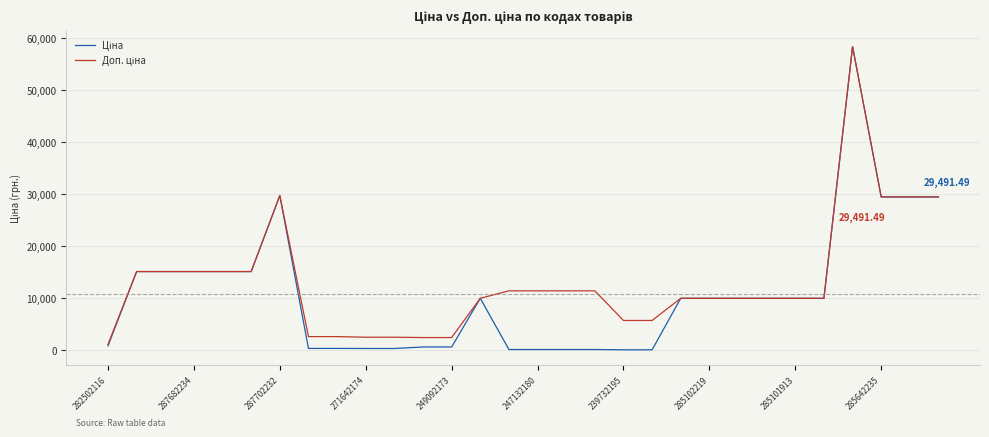

How many series are shown in this chart?

2